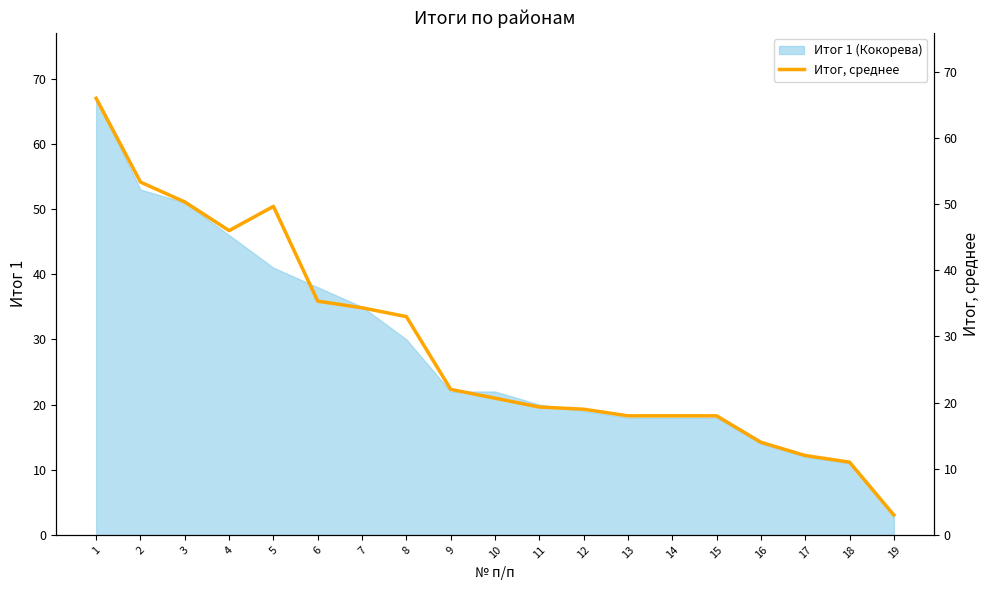

True or false: there are more than 0 points higher than both neighbors.

True